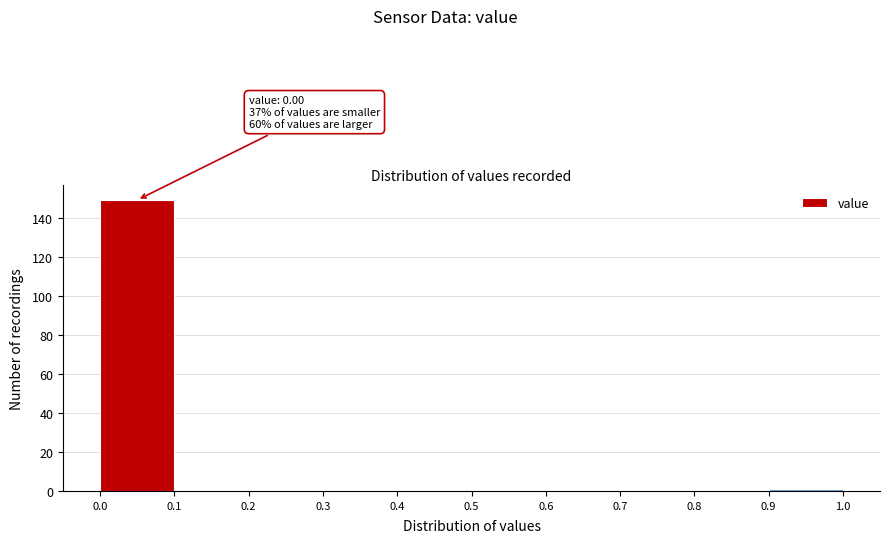

Over which range of the x-axis is the bar tallest?

0.0 to 0.1